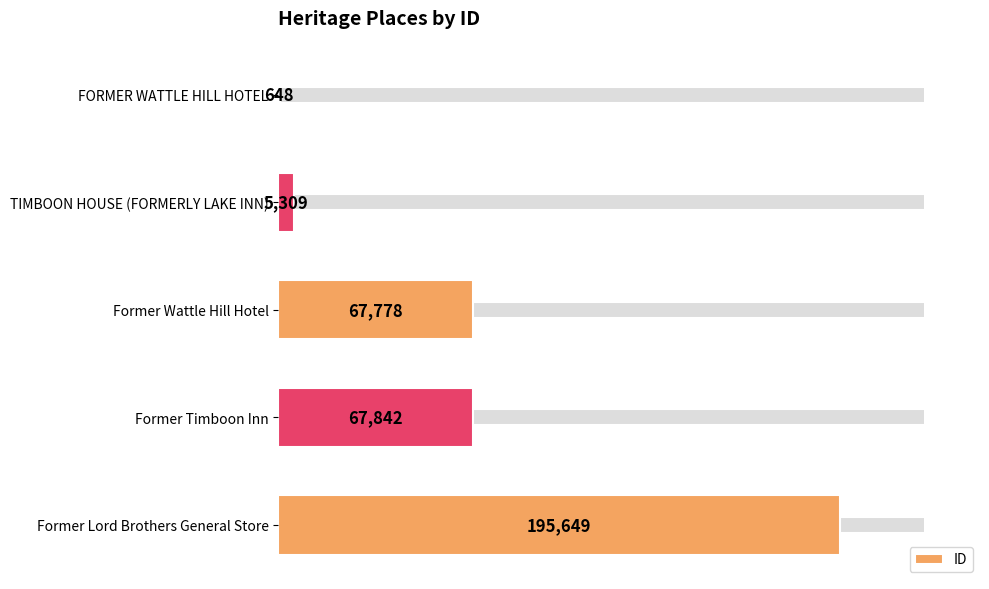

Reading bottom to top, list all the values displayed in this chart.

Former Lord Brothers General Store=195649	Former Timboon Inn=67842	Former Wattle Hill Hotel=67778	TIMBOON HOUSE (FORMERLY LAKE INN)=5309	FORMER WATTLE HILL HOTEL=648